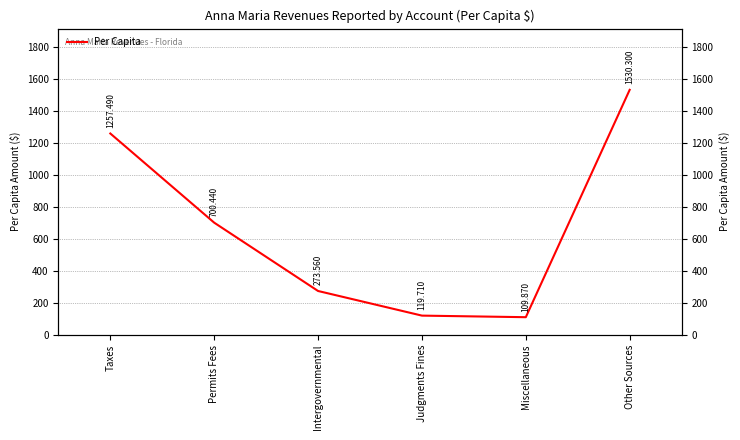

Count the number of data series in this chart.

1